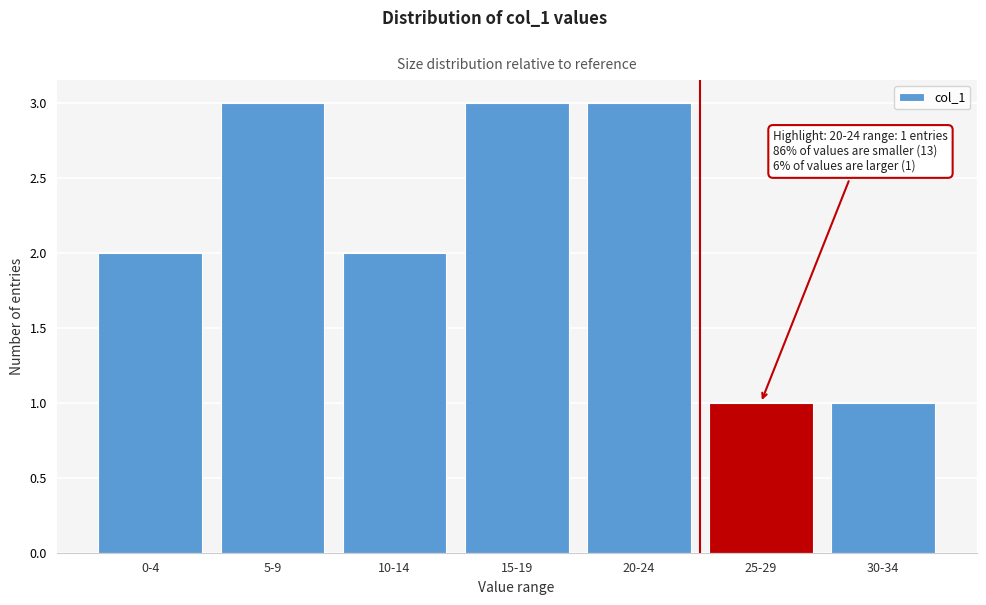

Reading right to left, list all the values displayed in this chart.

30-34=1	25-29=1	20-24=3	15-19=3	10-14=2	5-9=3	0-4=2